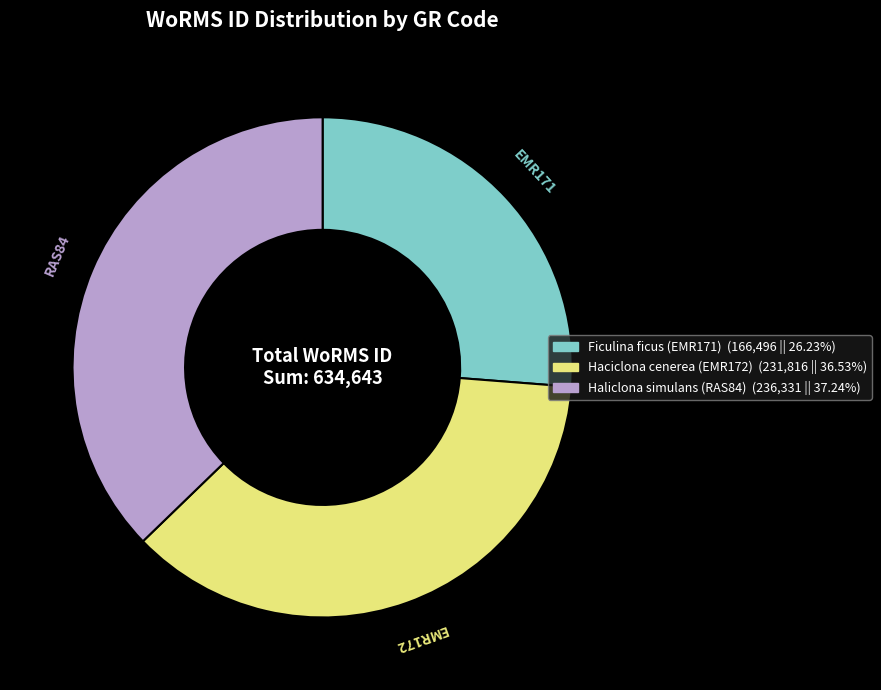

How many slices are in this pie chart?

3